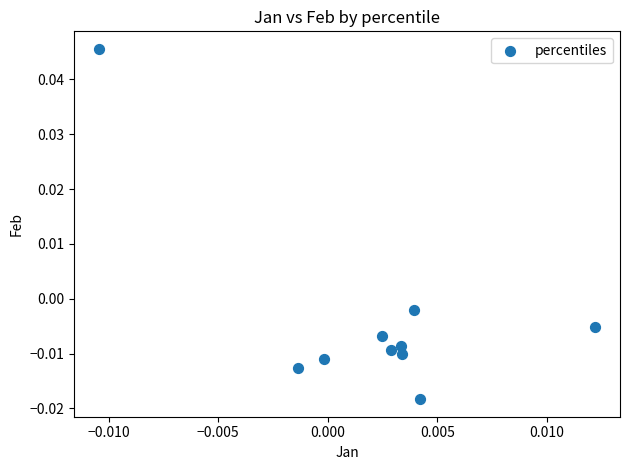

How many points are shown in the scatter plot?

10